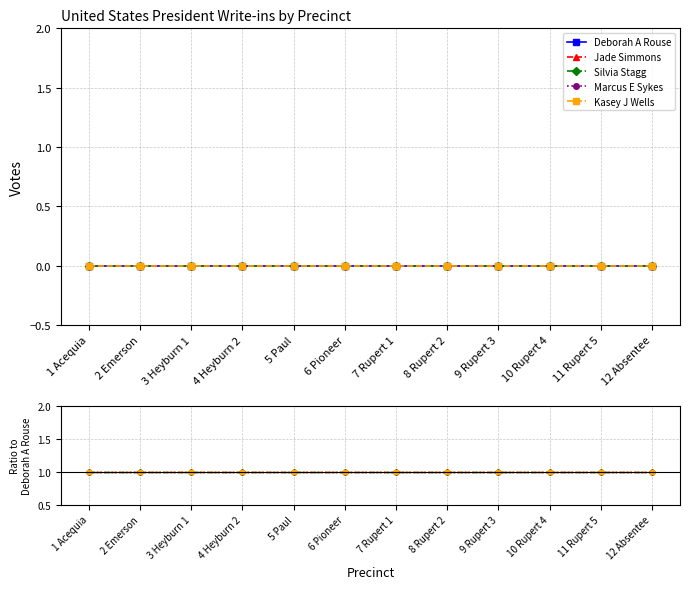

Is it true that Marcus E Sykes equals 1 at 6 Pioneer?

True